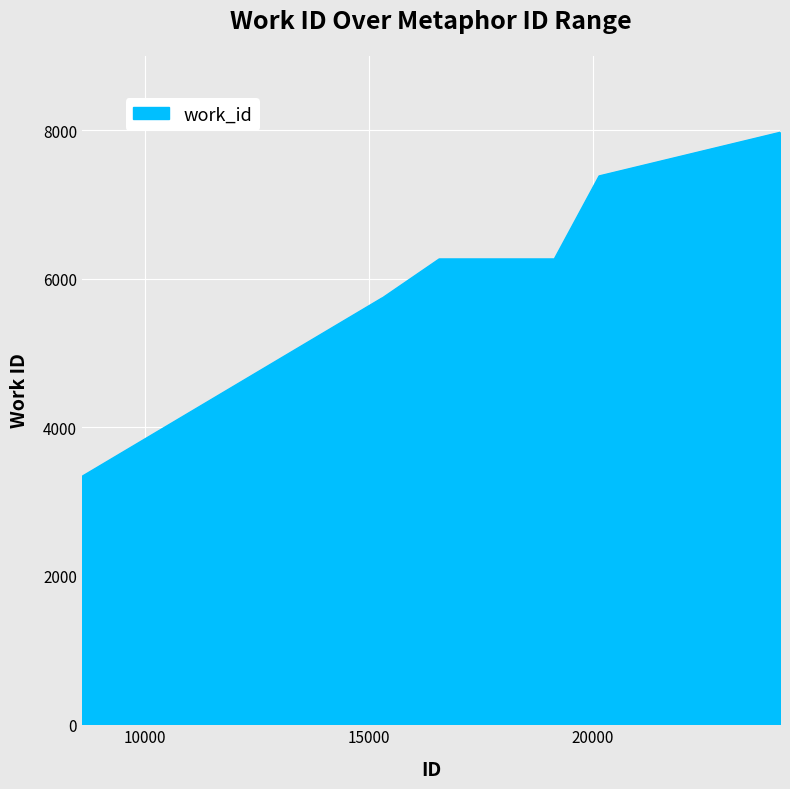

What is the difference between the maximum and minimum values?

4641